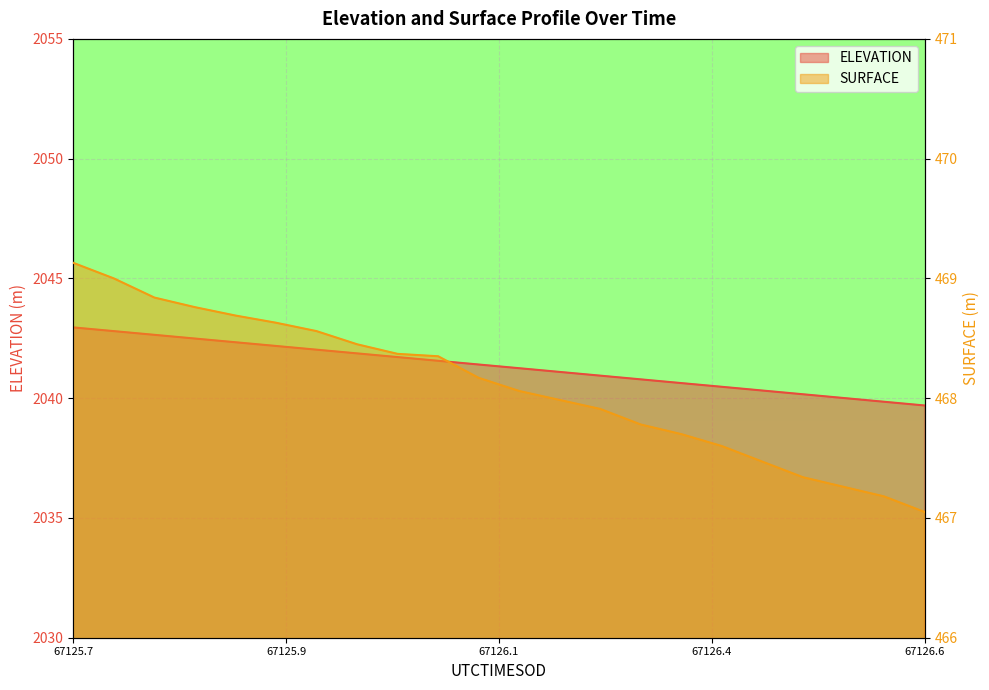

True or false: ELEVATION and SURFACE cross at least once.

False